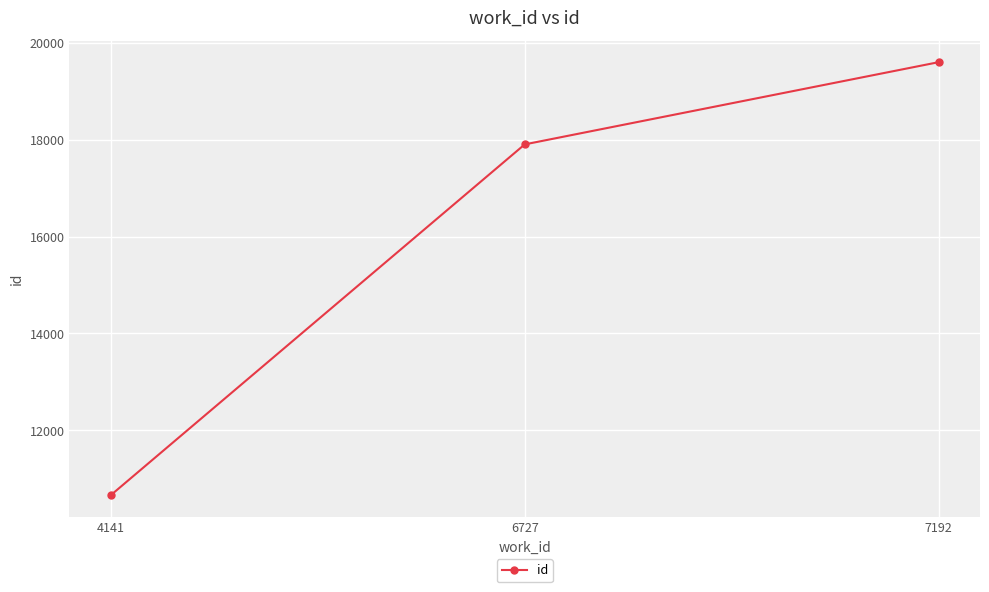

What is the difference between the values at 4141 and 7192?

8931